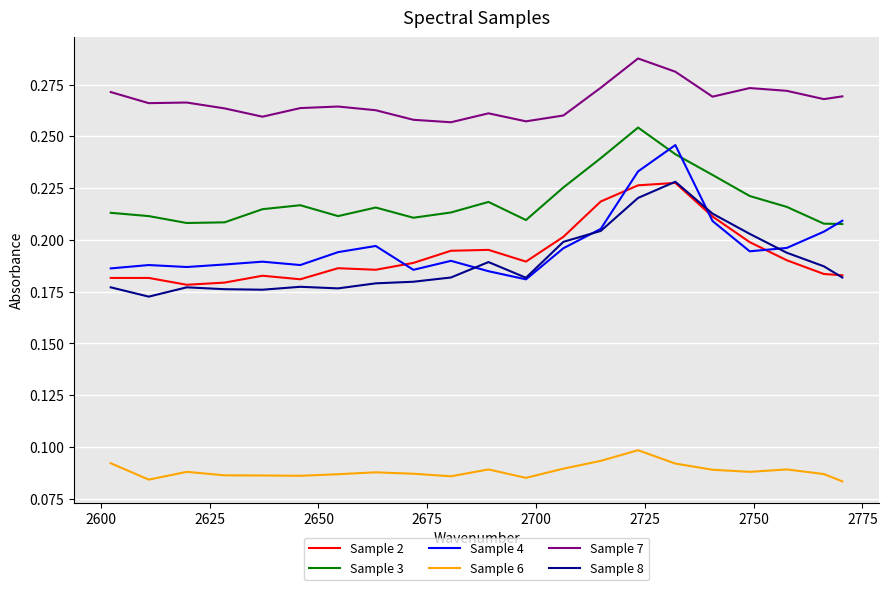

What are all the series names shown in the legend?

Sample 2, Sample 3, Sample 4, Sample 6, Sample 7, Sample 8